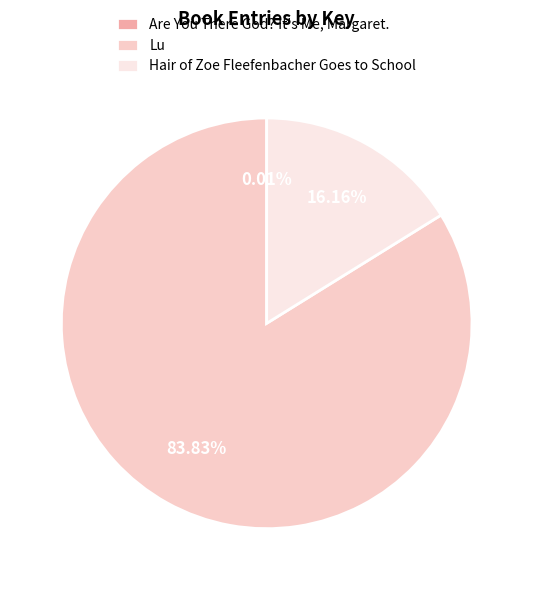

What is the ratio of the value at Lu to the value at Hair of Zoe Fleefenbacher Goes to School?

5.2